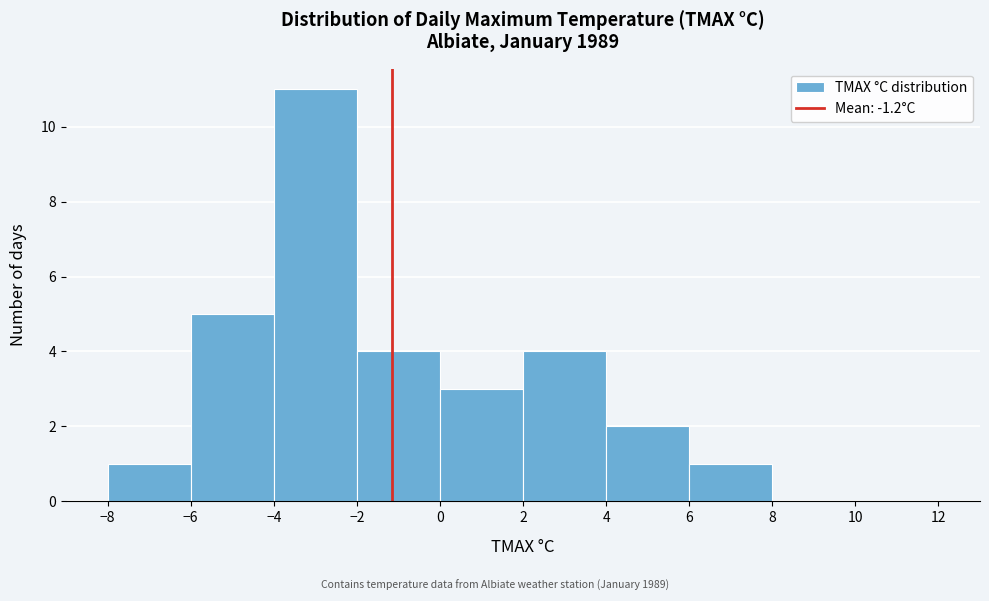

Reading left to right, transcribe this chart: for each bar, give the range it covers on the x-axis and its height. The values are not printed on the chart, so give them approximately, as read against the axis.

-8 to -6: 1
-6 to -4: 5
-4 to -2: 11
-2 to 0: 4
0 to 2: 3
2 to 4: 4
4 to 6: 2
6 to 8: 1
8 to 10: 0
10 to 12: 0